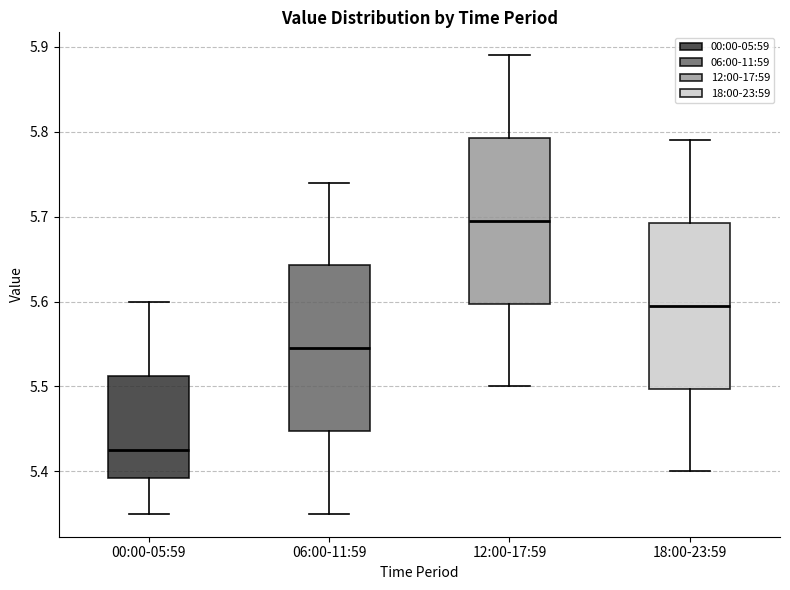

Which box's median line is the highest?

12:00-17:59